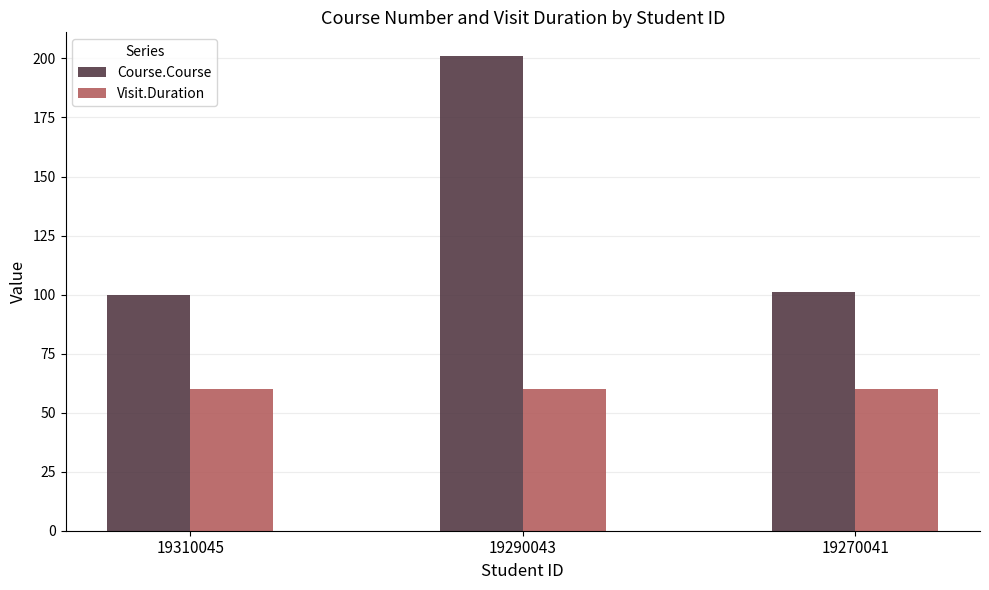

What are all the series names shown in the legend?

Course.Course, Visit.Duration